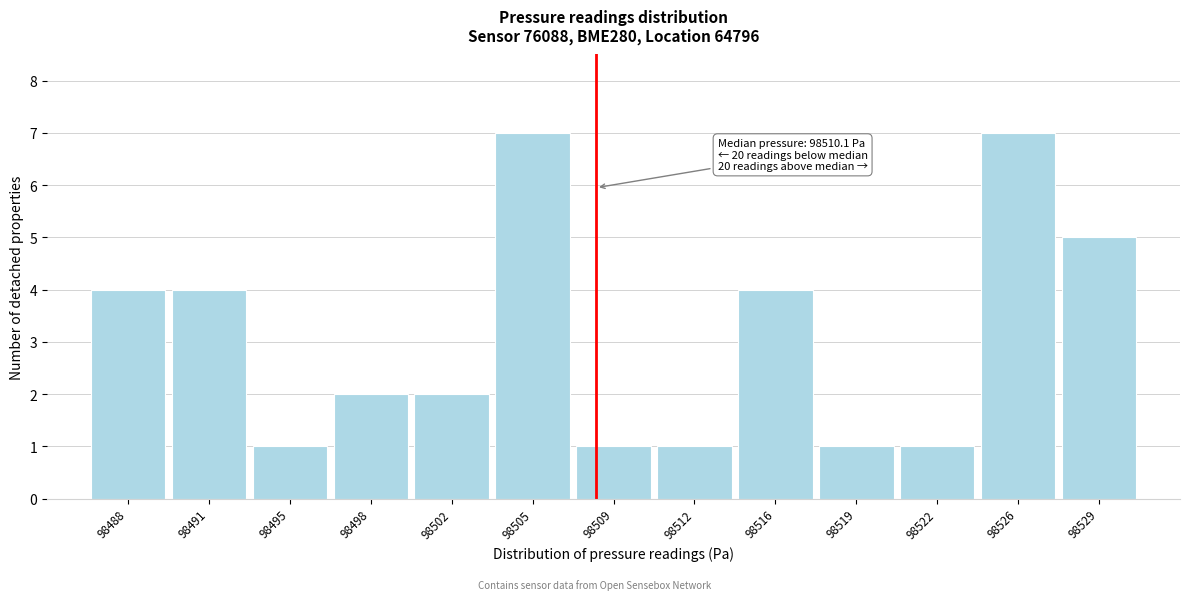

Reading left to right, list all the values displayed in this chart.

98488=4	98491=4	98495=1	98498=2	98502=2	98505=7	98509=1	98512=1	98516=4	98519=1	98522=1	98526=7	98529=5